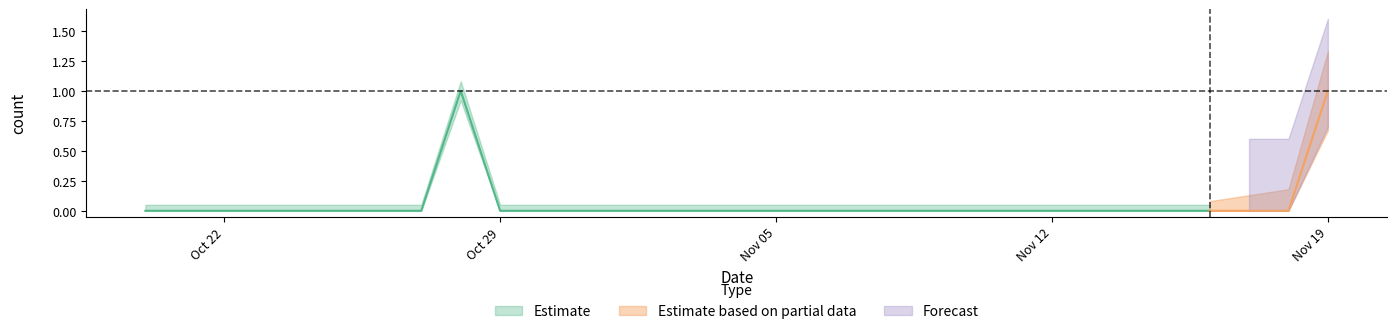

At which label is the value closest to 0?

2018-10-20